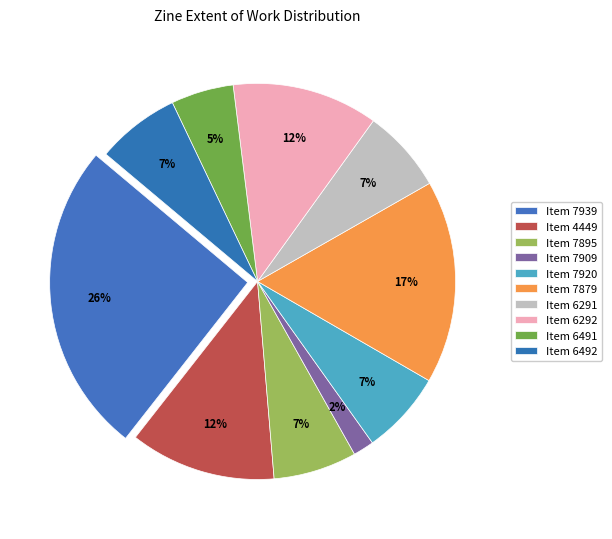

What percentage is NOT represented by 6491?

94.9%